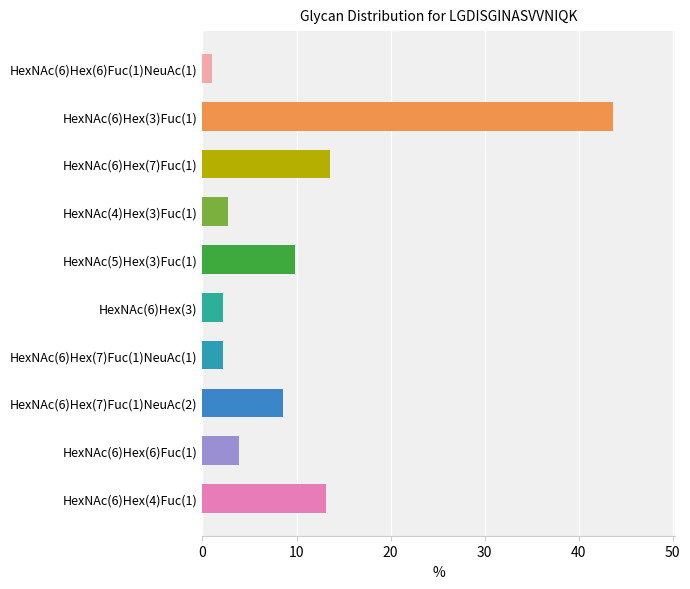

How many data points are less than 8?

5